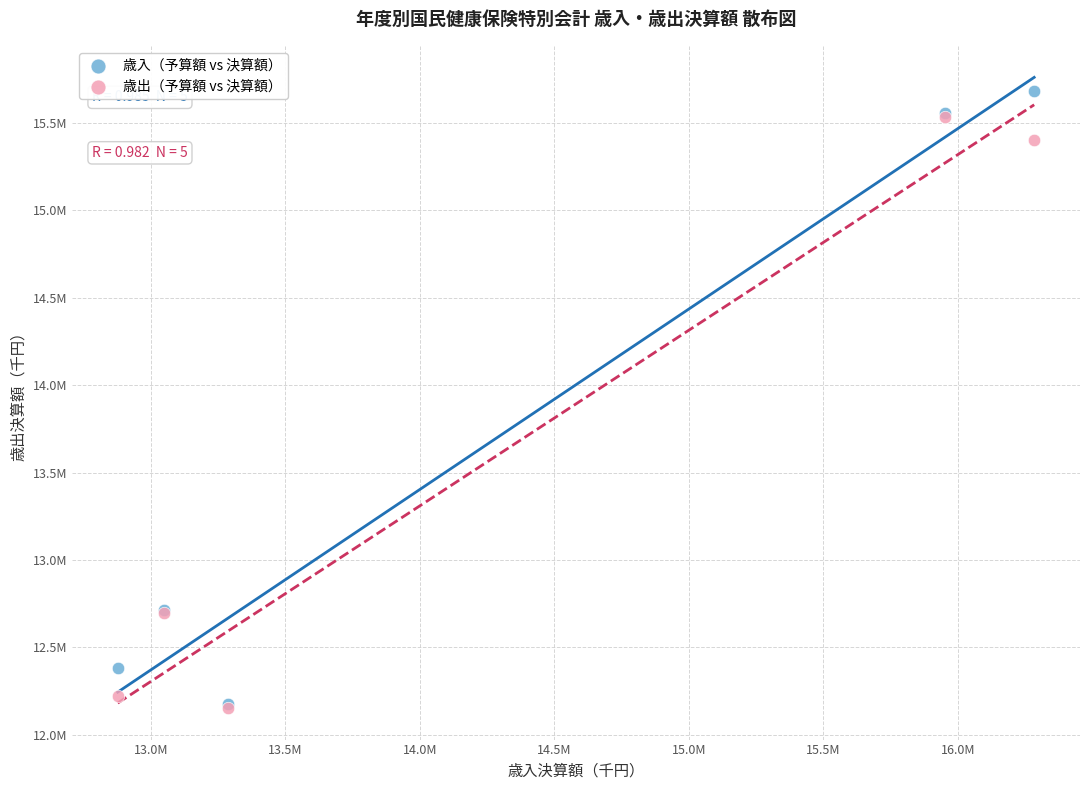

What are all the series names shown in the legend?

歳入（予算額 vs 決算額）, 歳出（予算額 vs 決算額）